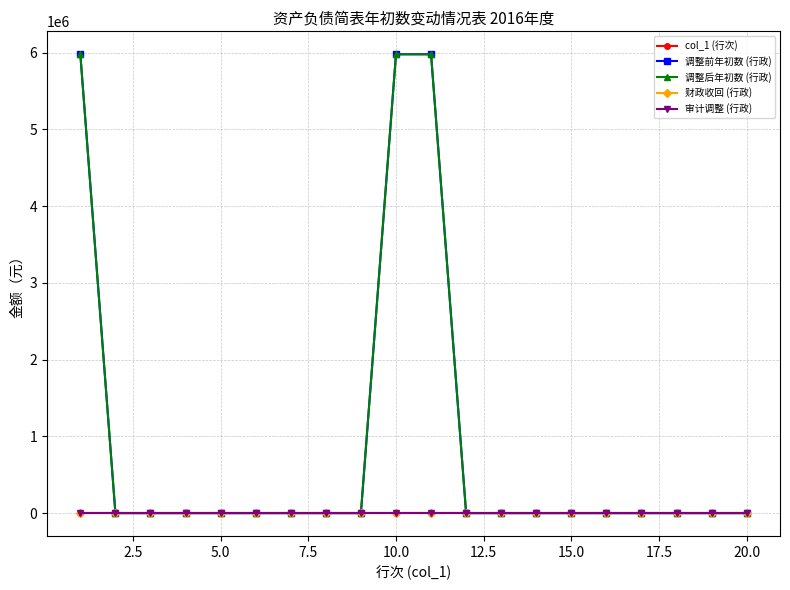

Does the chart have visible grid lines?

Yes